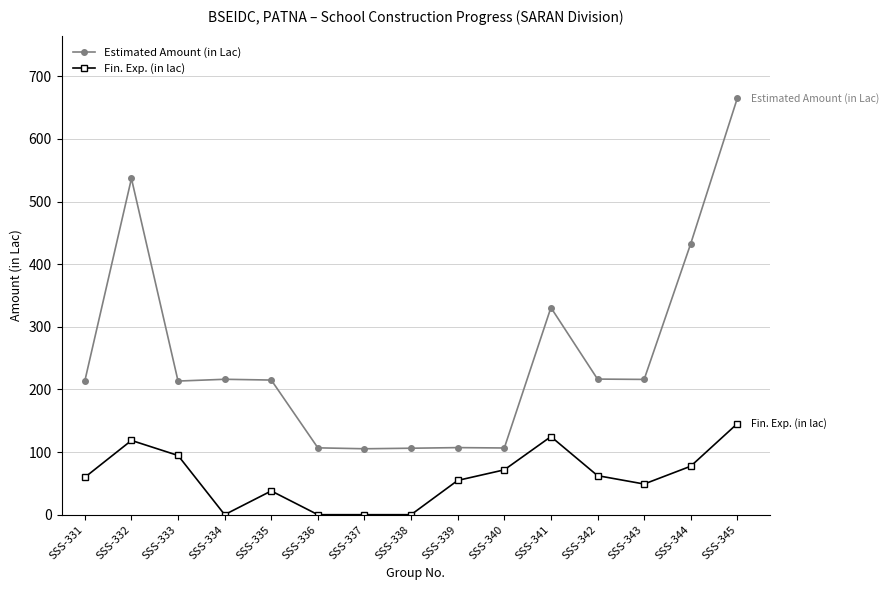

True or false: Estimated Amount (in Lac) has more than 1 points higher than both neighbors.

True